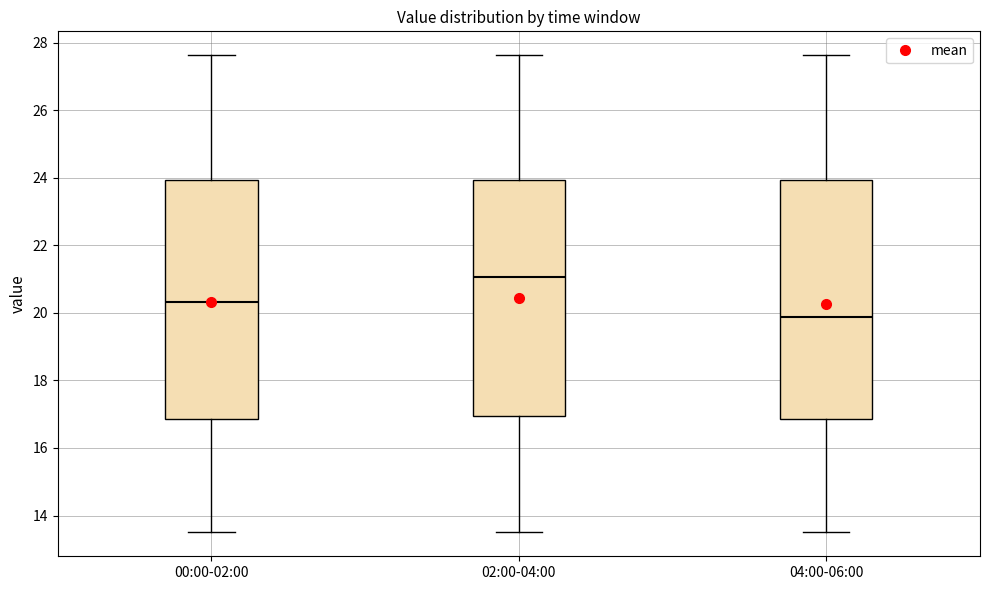

Where does the upper whisker of the box for 02:00-04:00 end on the y-axis? The values are not printed on the chart, so give them approximately, as read against the axis.

27.6